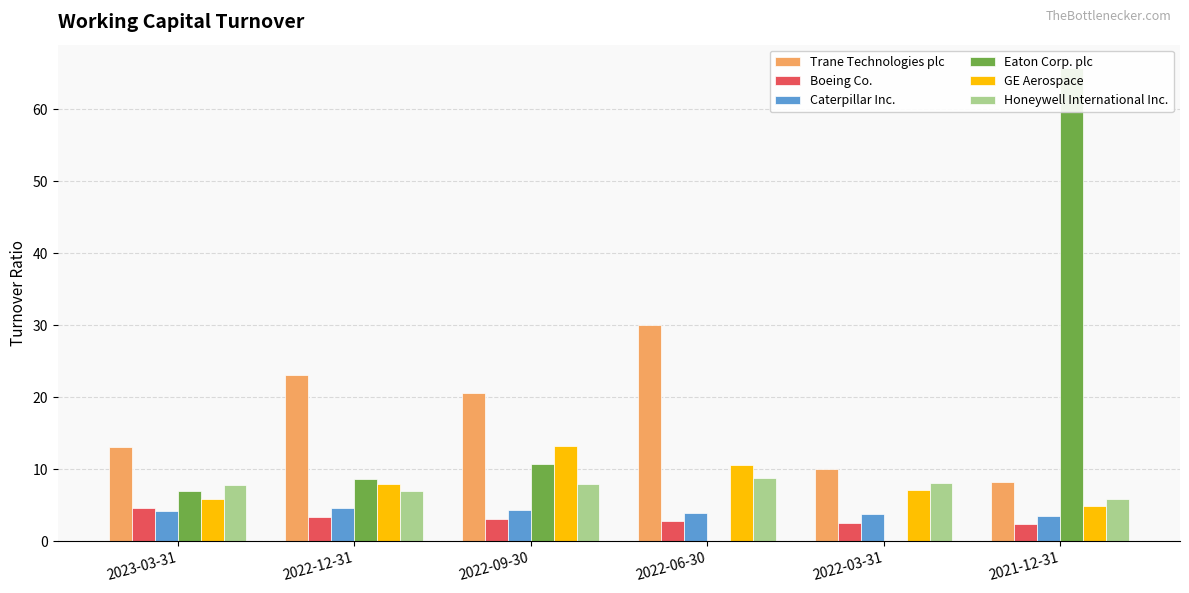

At which category is the sum across all series the highest?

2021-12-31